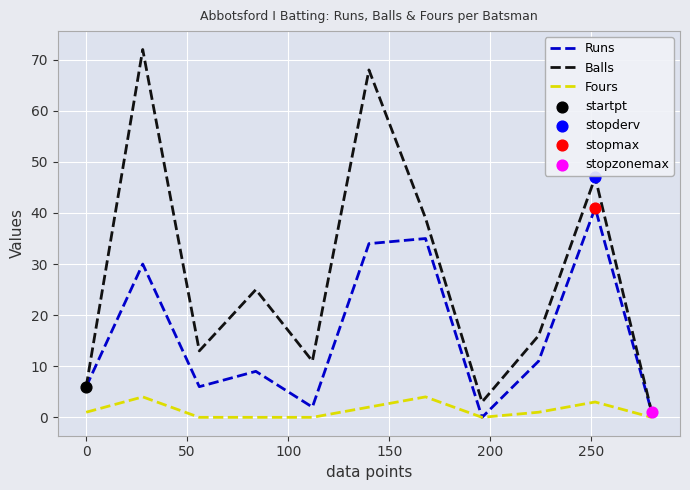

Which series has the widest spread of values?

Balls